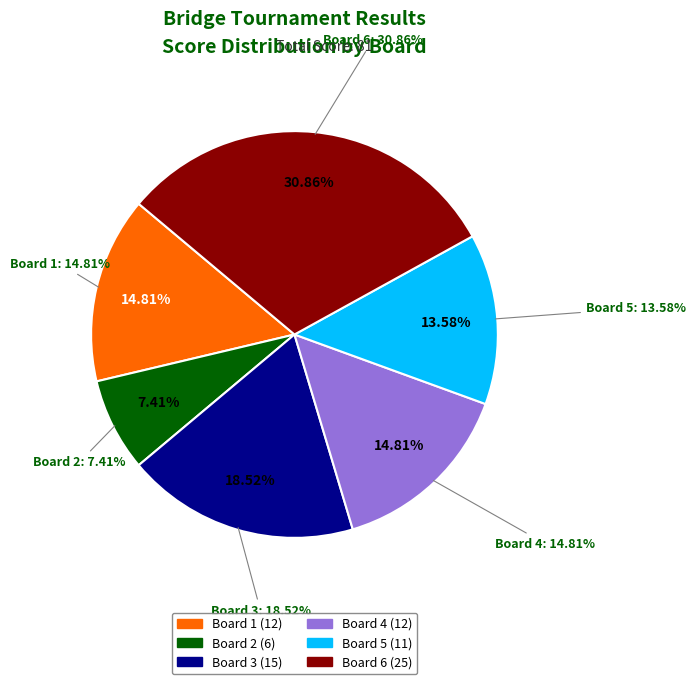

True or false: Board 2 accounts for 17% of the total.

False